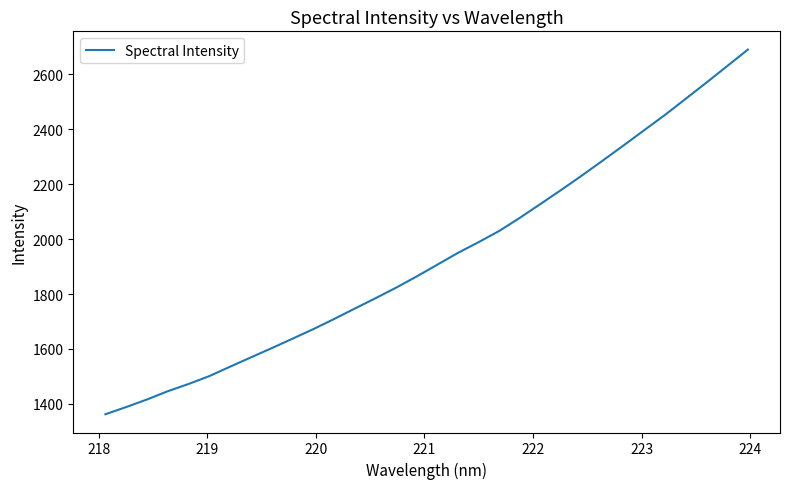

What is the difference between the maximum and minimum values?

1329.0